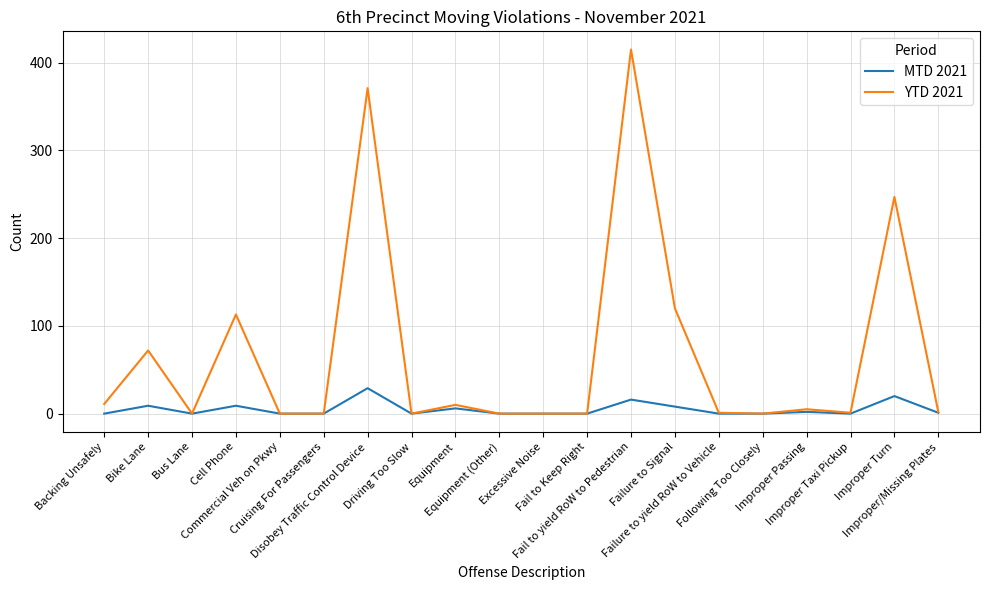

Rank the series by their average value, from highest to lowest.

YTD 2021, MTD 2021